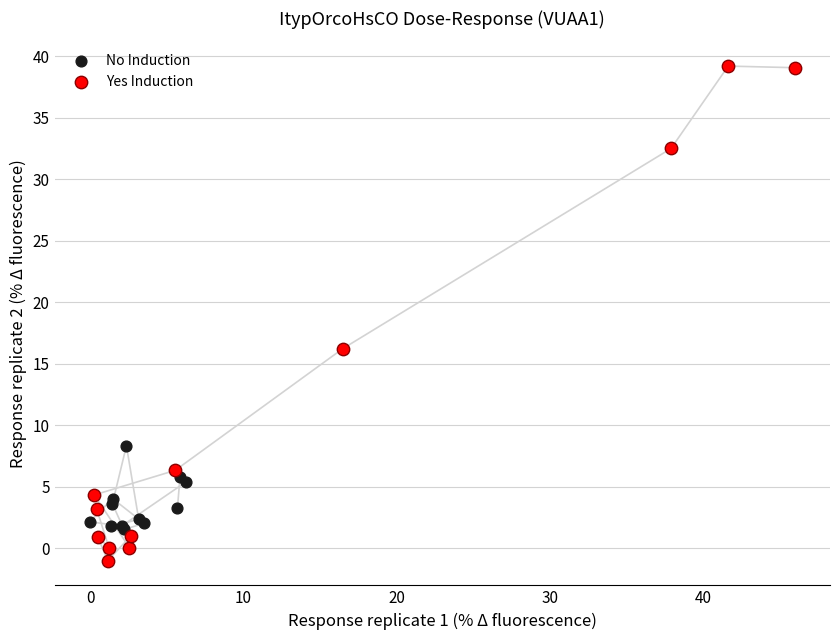

Which series reaches the maximum Y coordinate?

Yes Induction